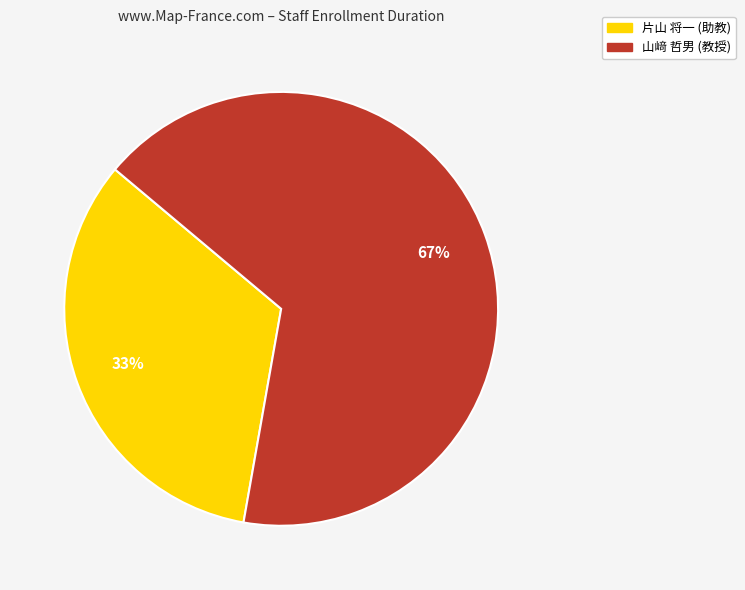

Which slice is the largest?

山﨑 哲男 (教授)